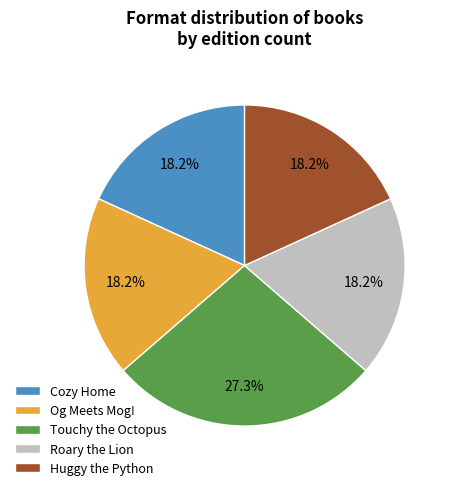

Is there a majority slice in this chart?

No